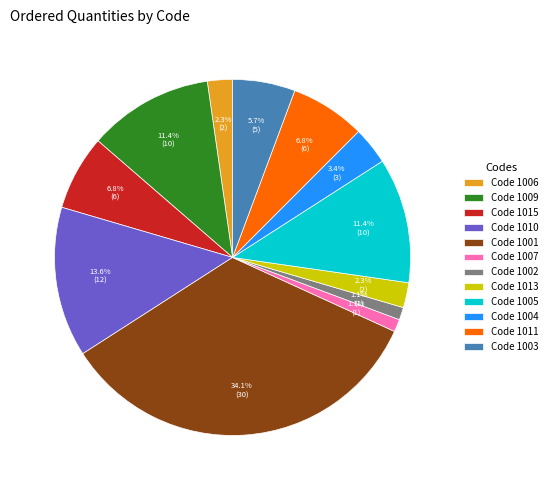

Does any single category account for the majority?

No